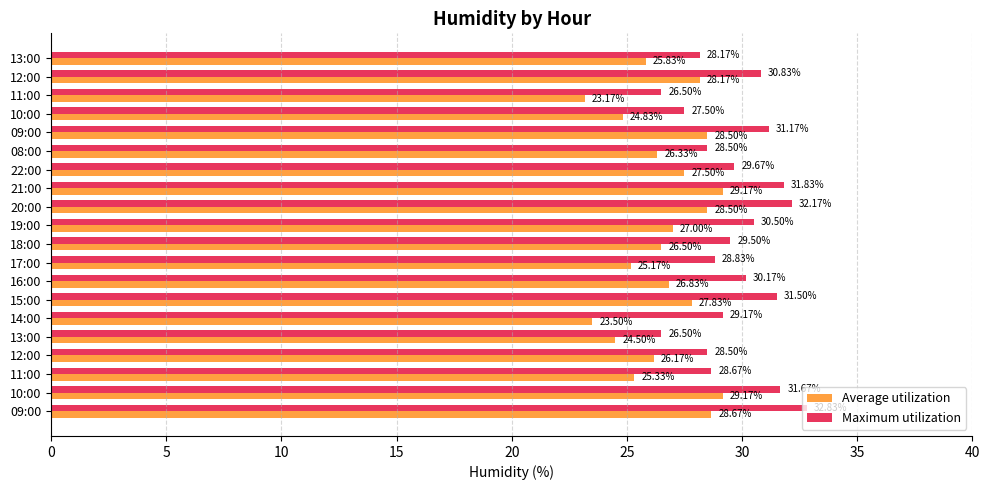

How many values in the Average utilization series exceed 26?

13